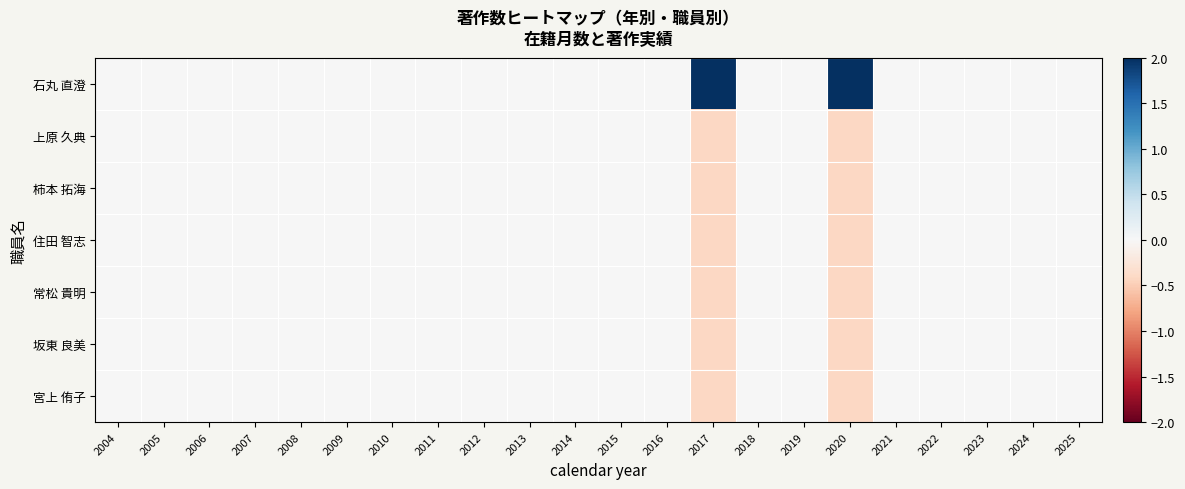

Count the number of data series in this chart.

7